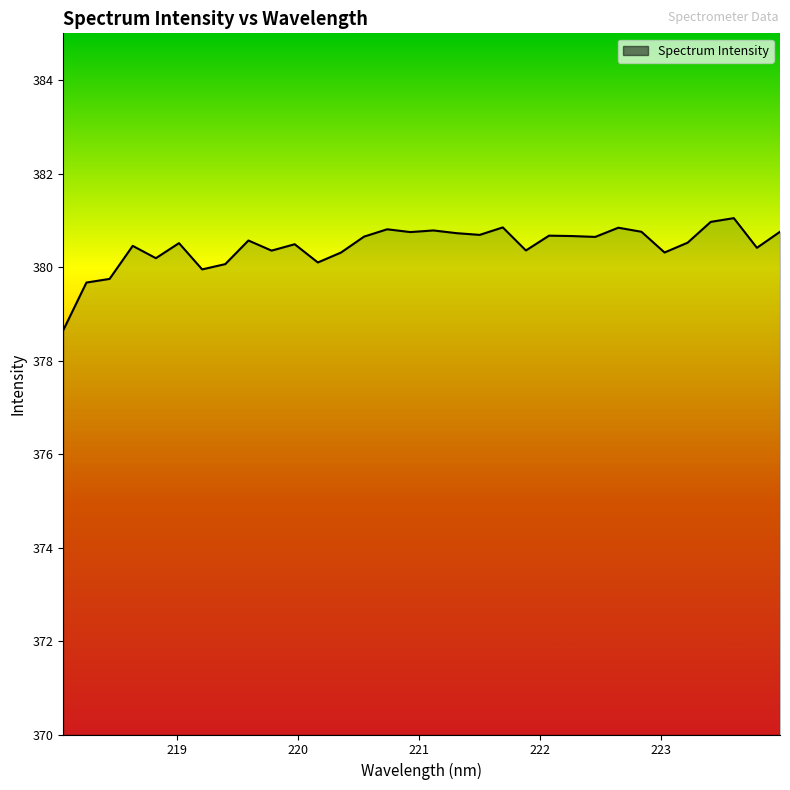

What is the greatest value displayed?

381.0